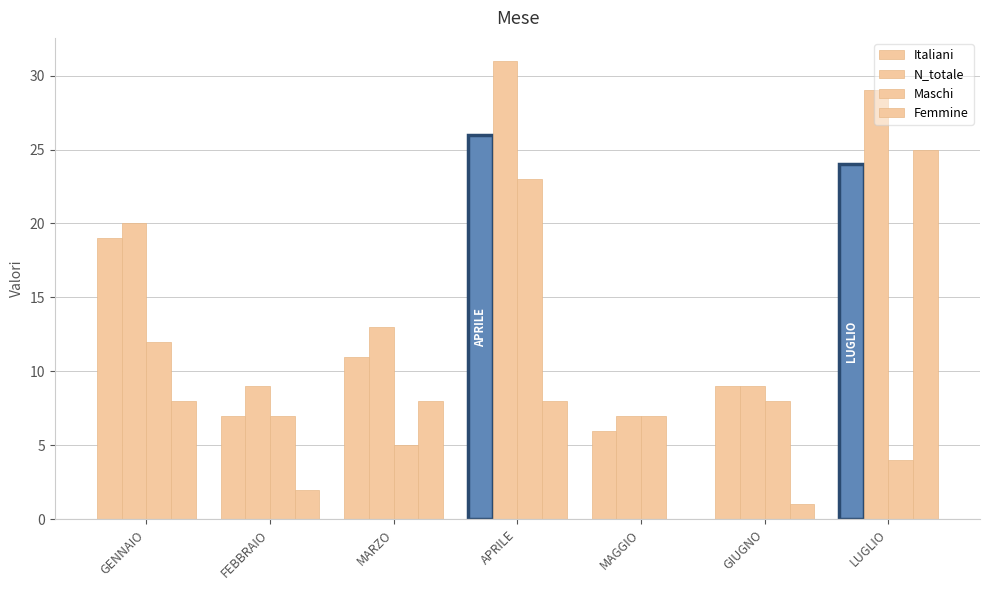

What is the label of the 1st bar from the left?

GENNAIO